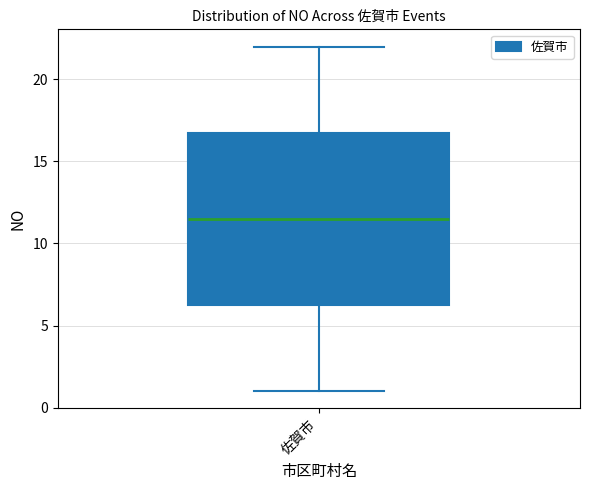

Transcribe this box plot: give where the median line is, the range the box spans, and where the two whiskers end, as read against the y-axis. The values are not printed on the chart, so give them approximately, as read against the axis.

median 11.5, box 6.5 to 17.0, whiskers 1.0 to 22.0